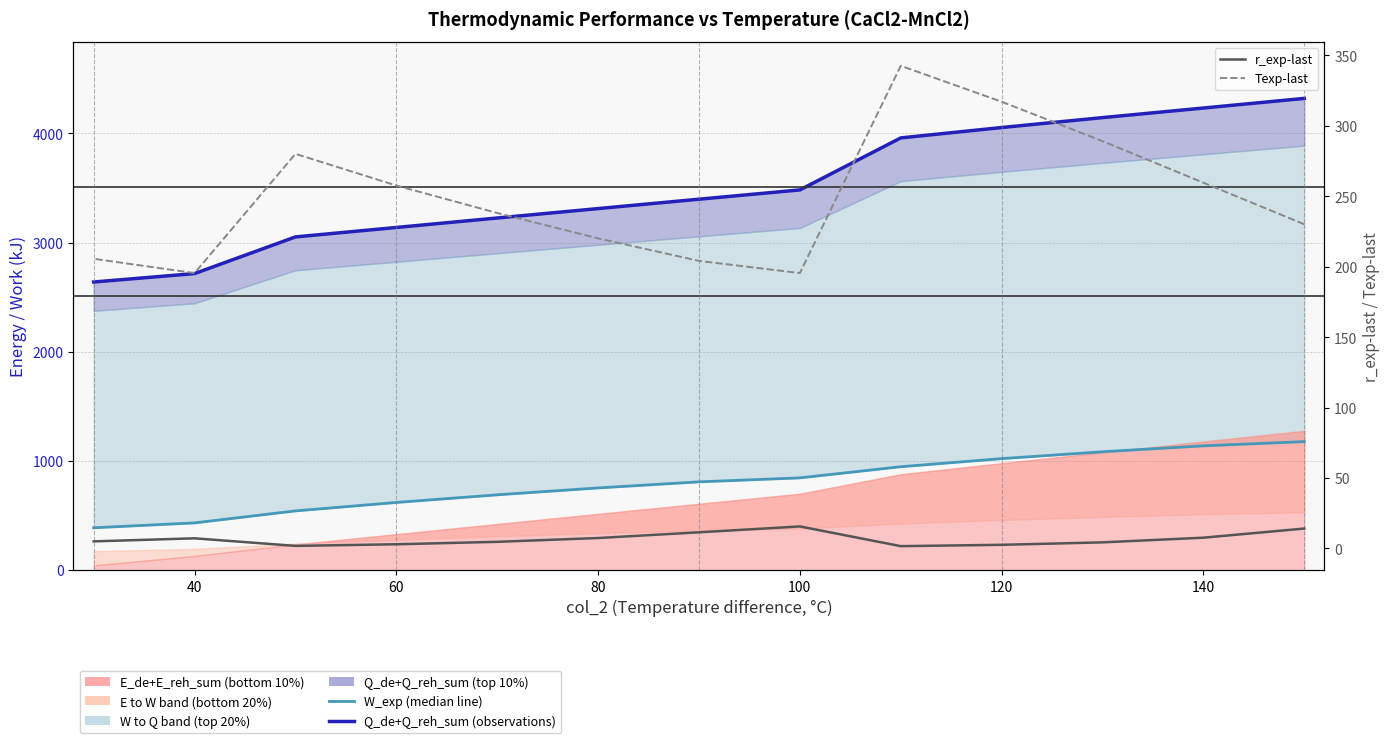

The Texp-last series shows 106.2 at 140. True or false?

False